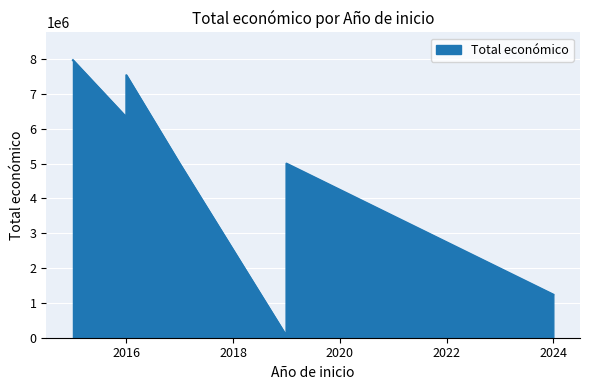

What is the change in value from 2016 to 2019?

-2538355